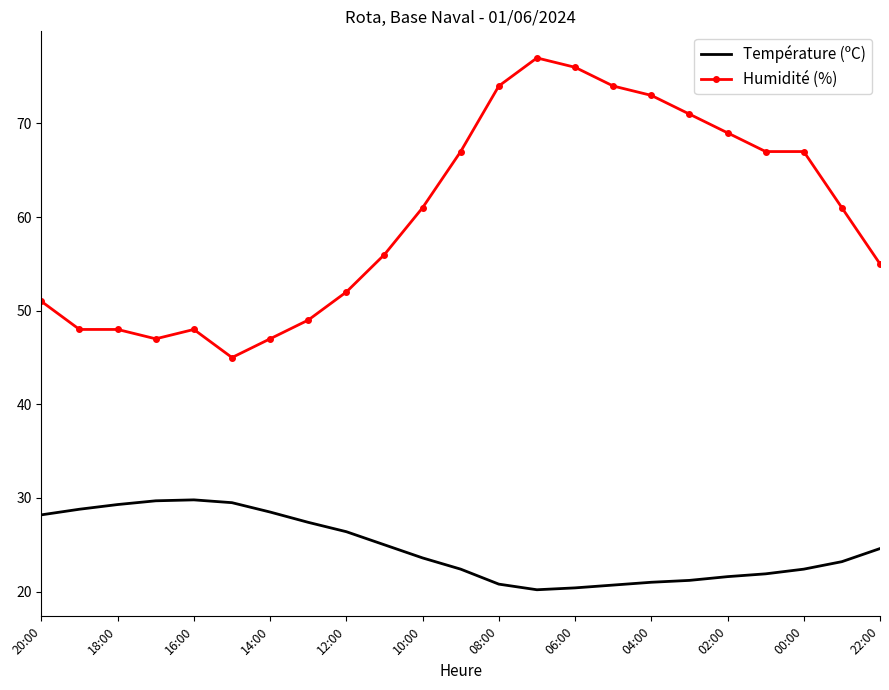

Which series has the widest spread of values?

Humidité (%)